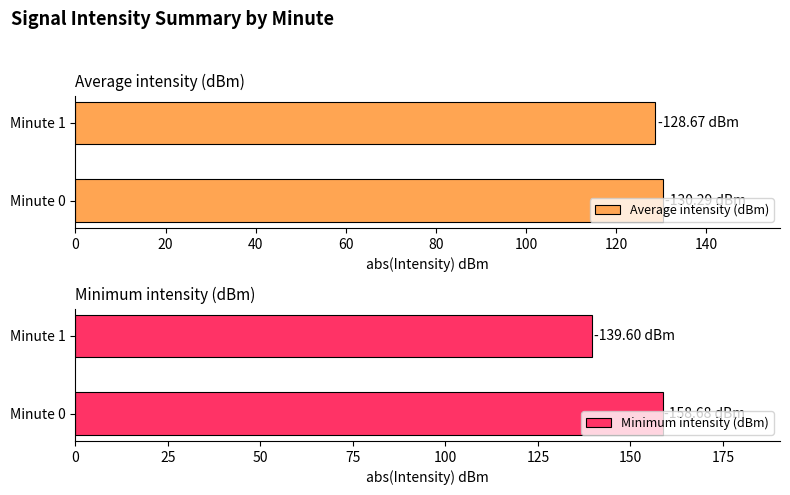

Rank the series at Minute 1 from highest to lowest value.

Minimum intensity (dBm), Average intensity (dBm)